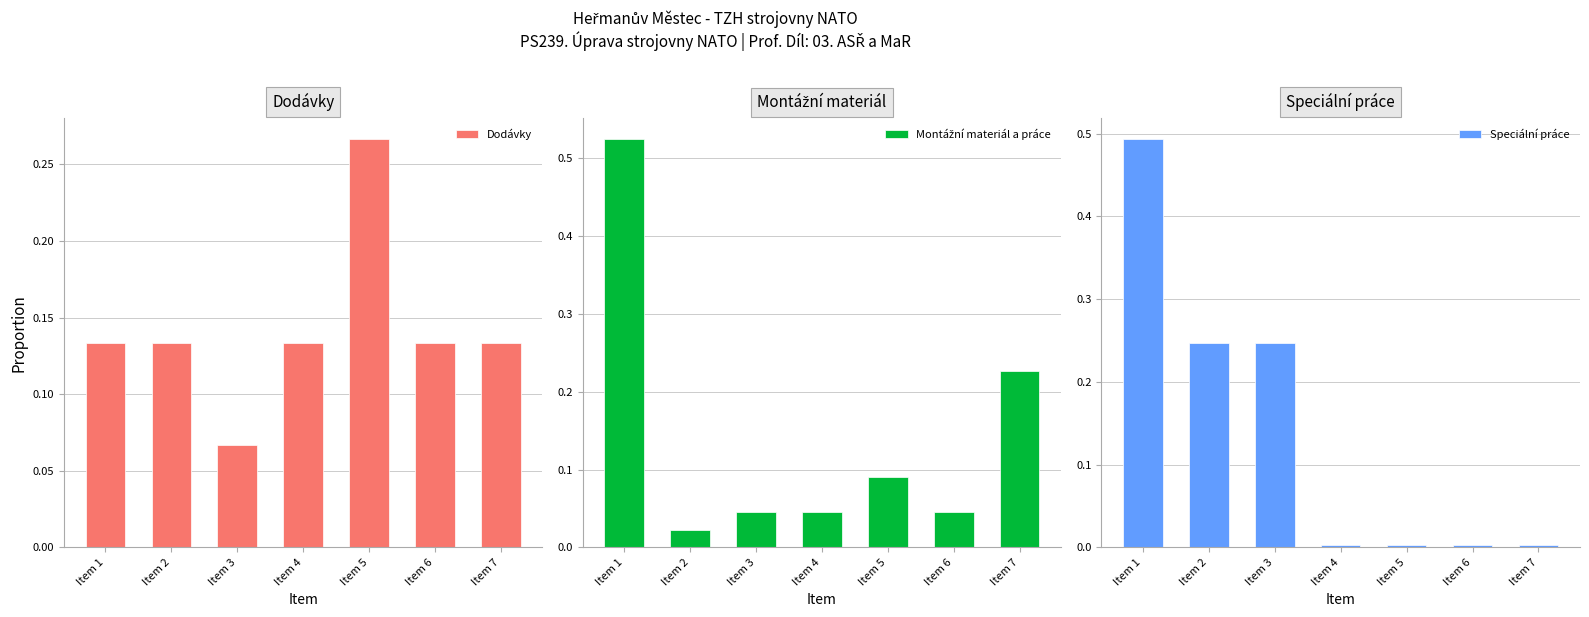

At which label does Dodávky reach its minimum?

Item 3